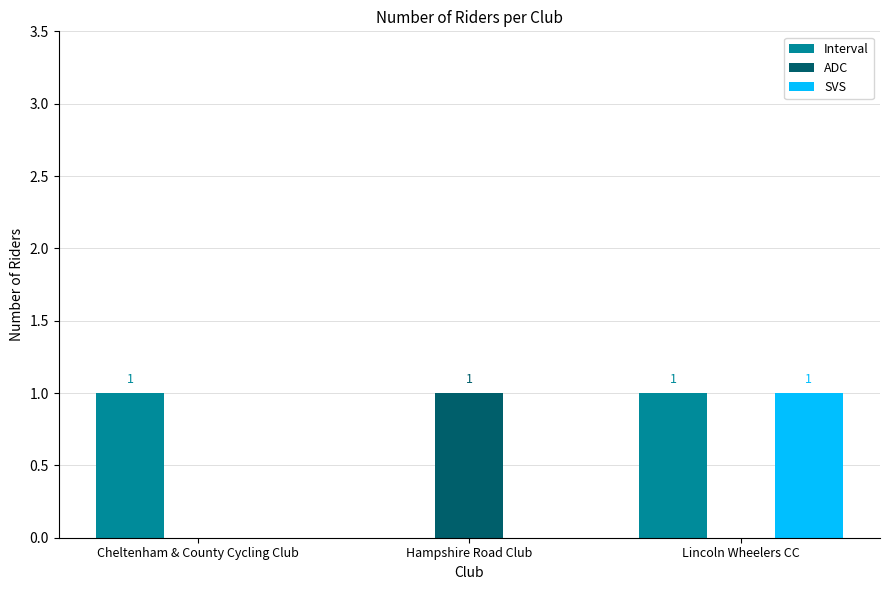

At which category is the sum across all series the highest?

Lincoln Wheelers CC